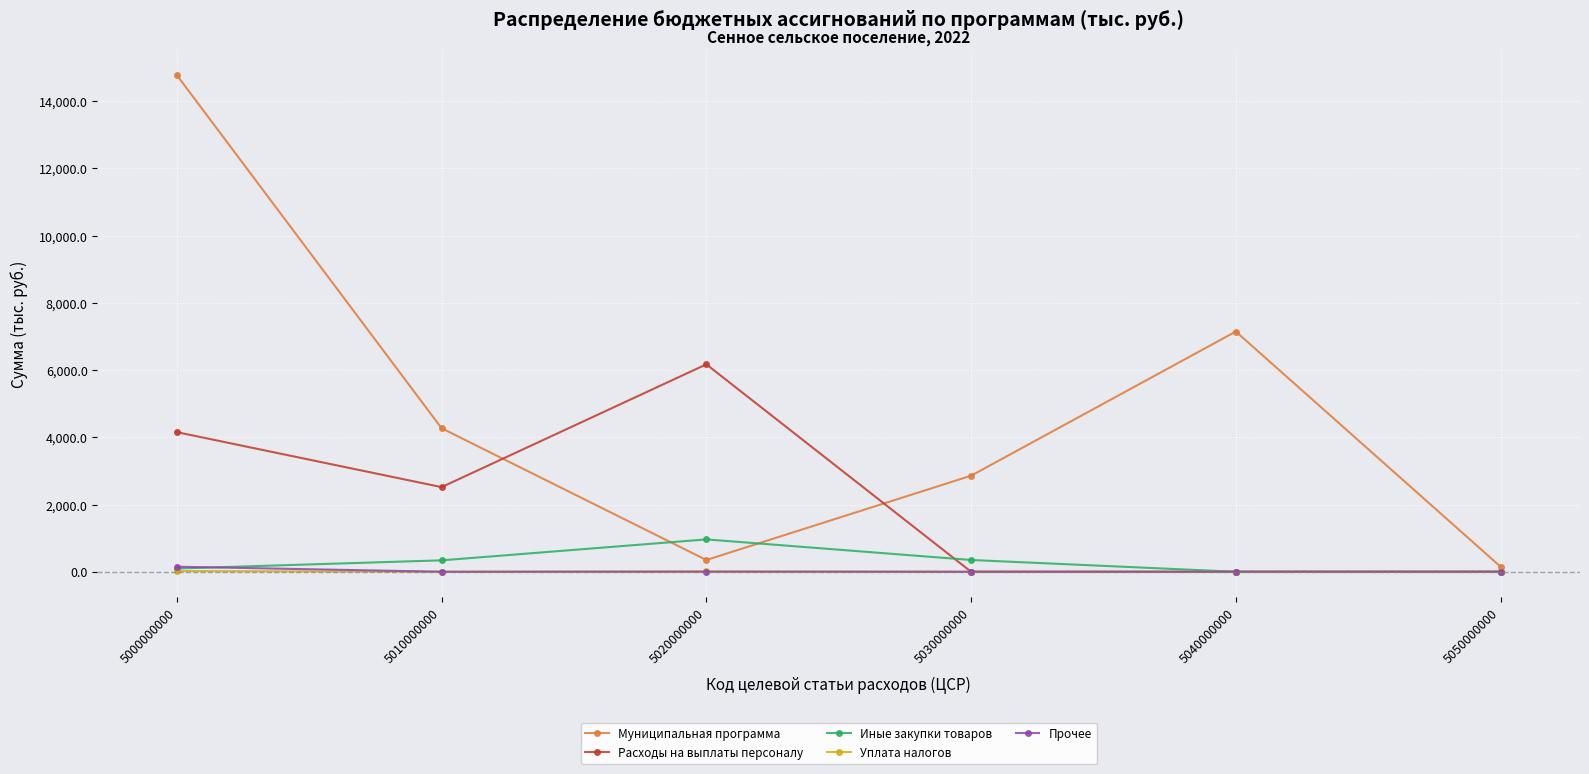

True or false: Расходы на выплаты персоналу and Муниципальная программа cross at least once.

True